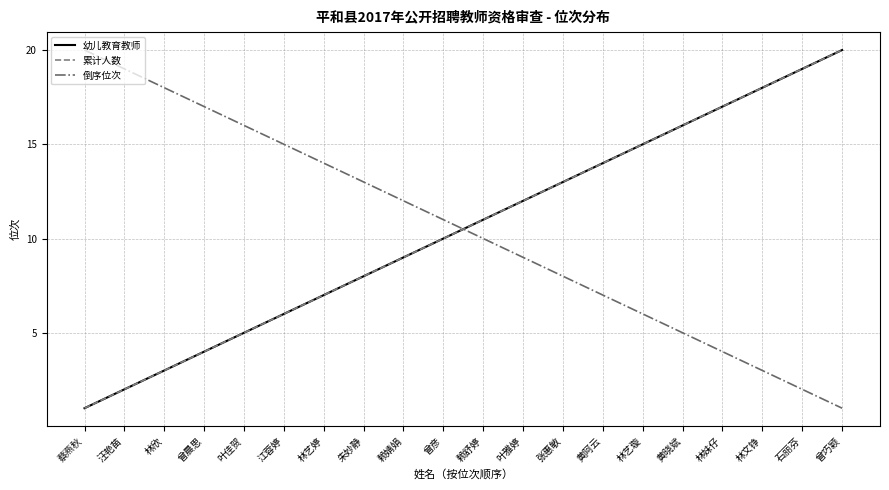

At how many categories does at least one series exceed 1?

20